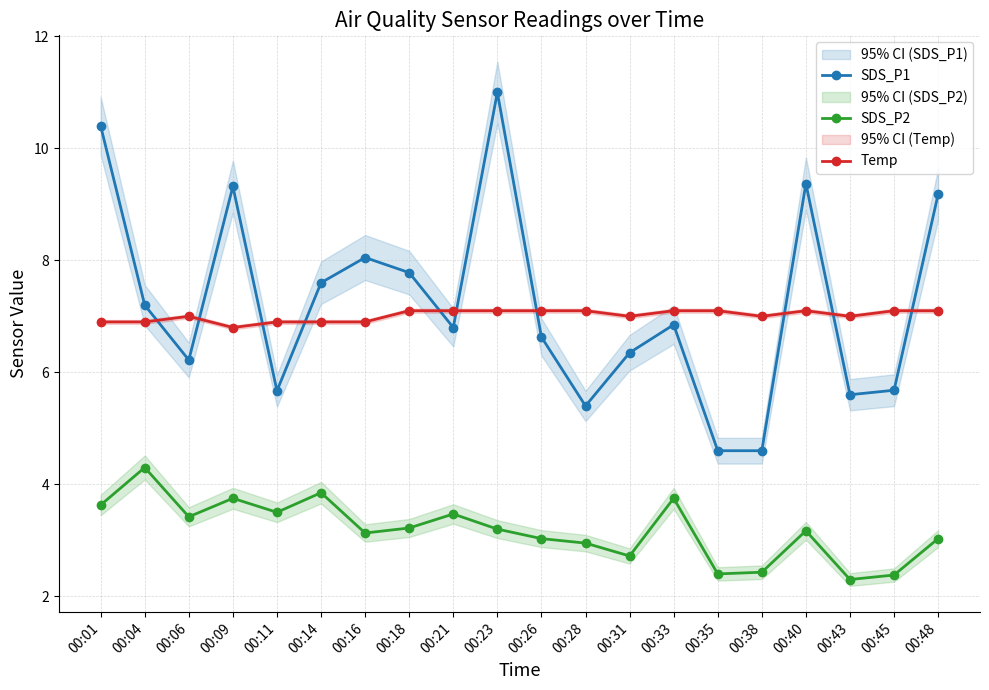

At which category does SDS_P2 reach its first local valley?

00:06